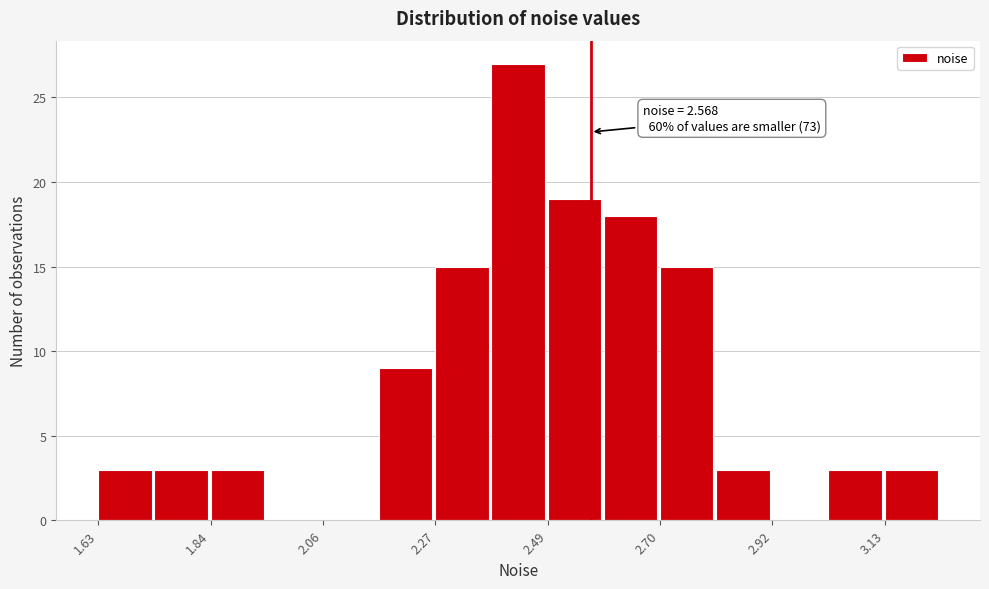

Read against the x-axis, roughly where is the centre of the tallest bar?

2.45